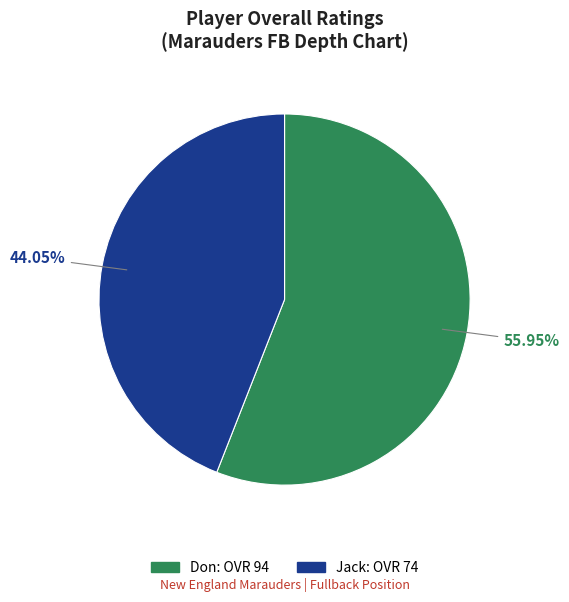

Does any single category account for the majority?

Yes